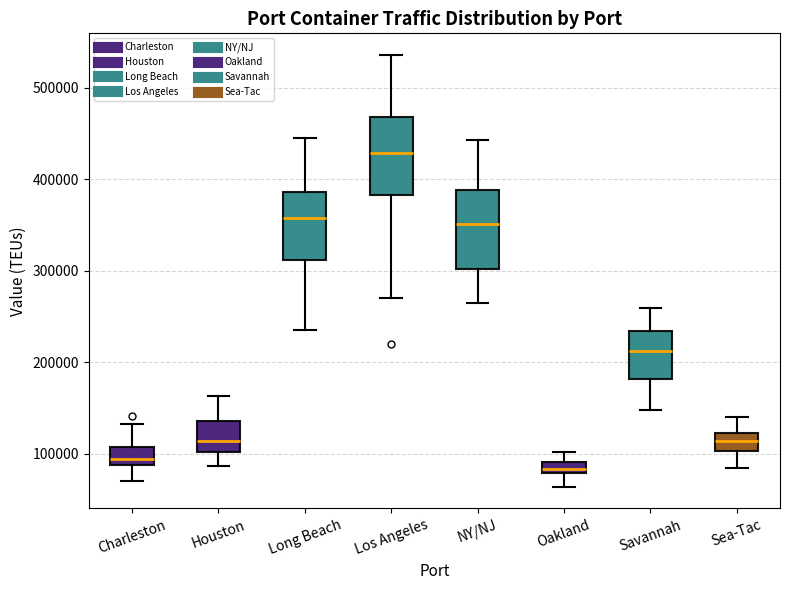

Which box has the highest median line?

Los Angeles